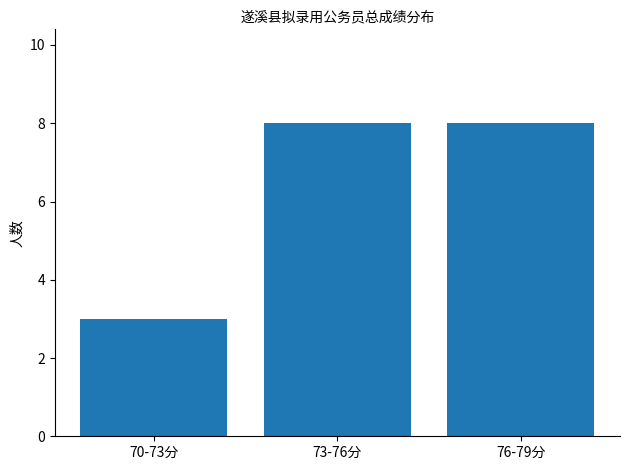

Count the values in the range 3 to 8.

3